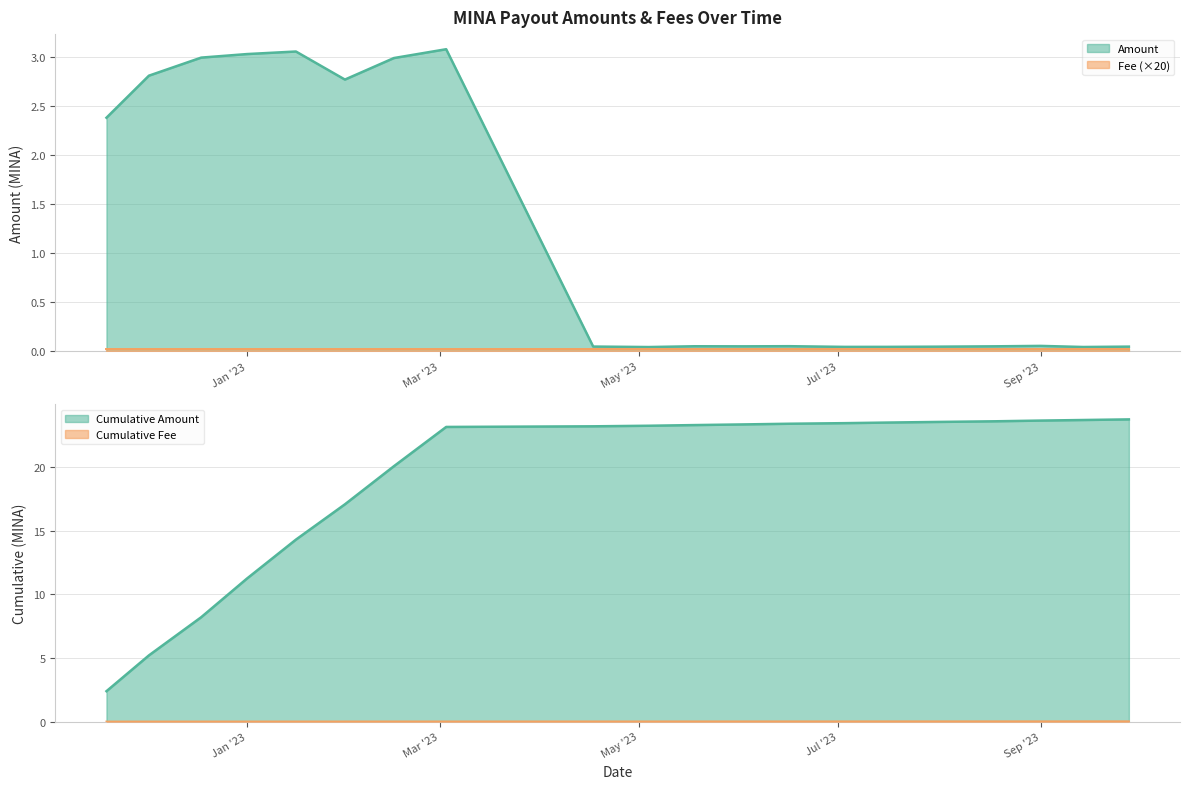

True or false: the data shows 5.1 at 4.

False